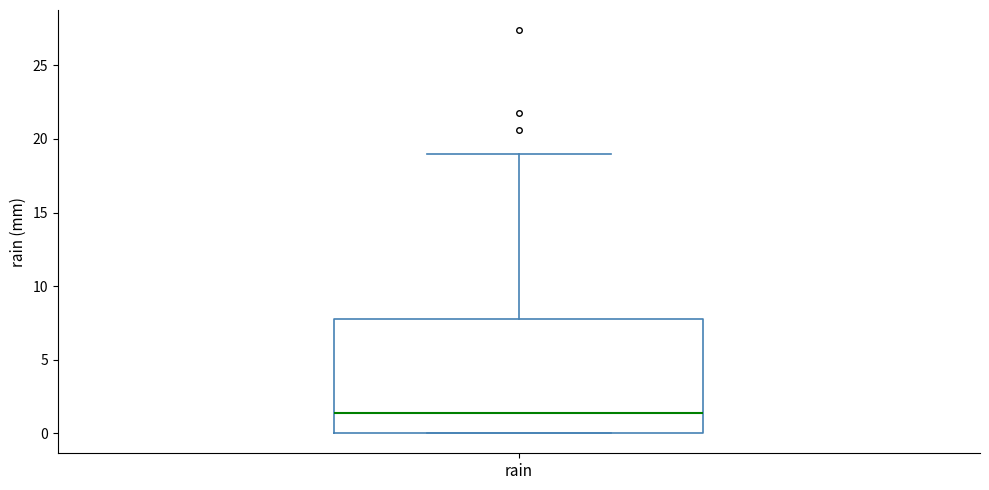

Where does the upper whisker of the box for rain end on the y-axis? The values are not printed on the chart, so give them approximately, as read against the axis.

19.0